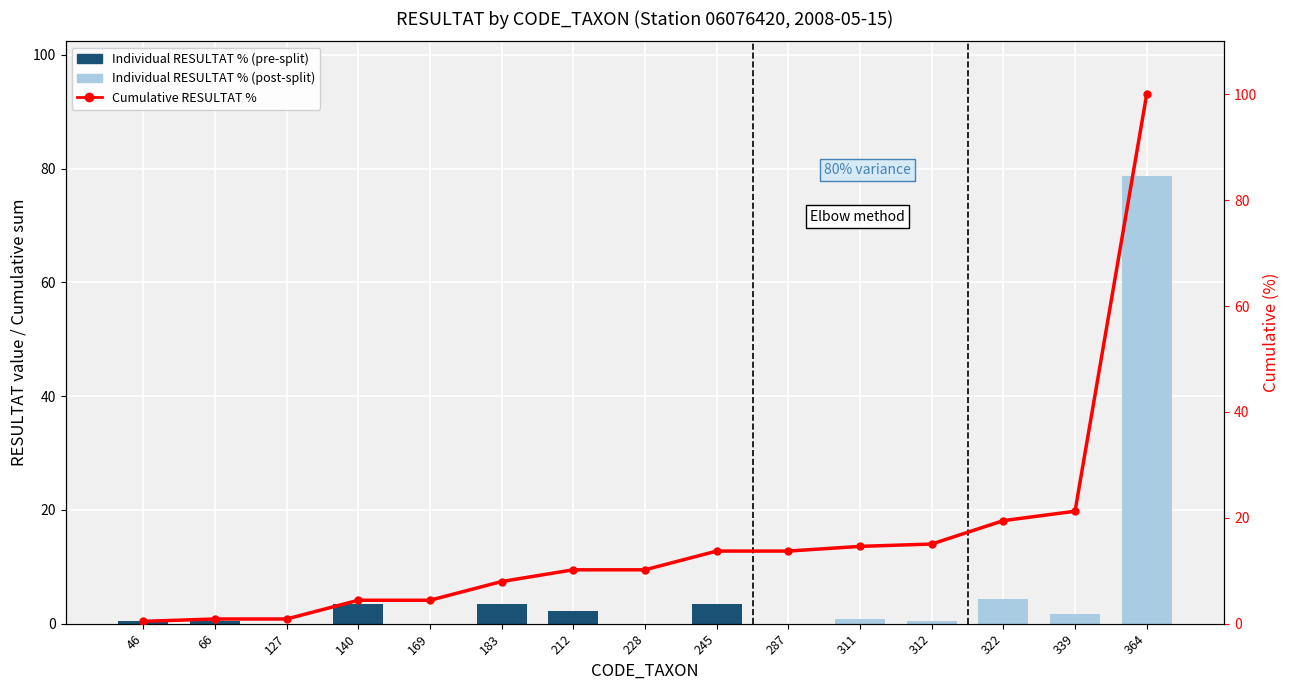

Is it true that Cumulative RESULTAT % equals 19.4 at 311?

False